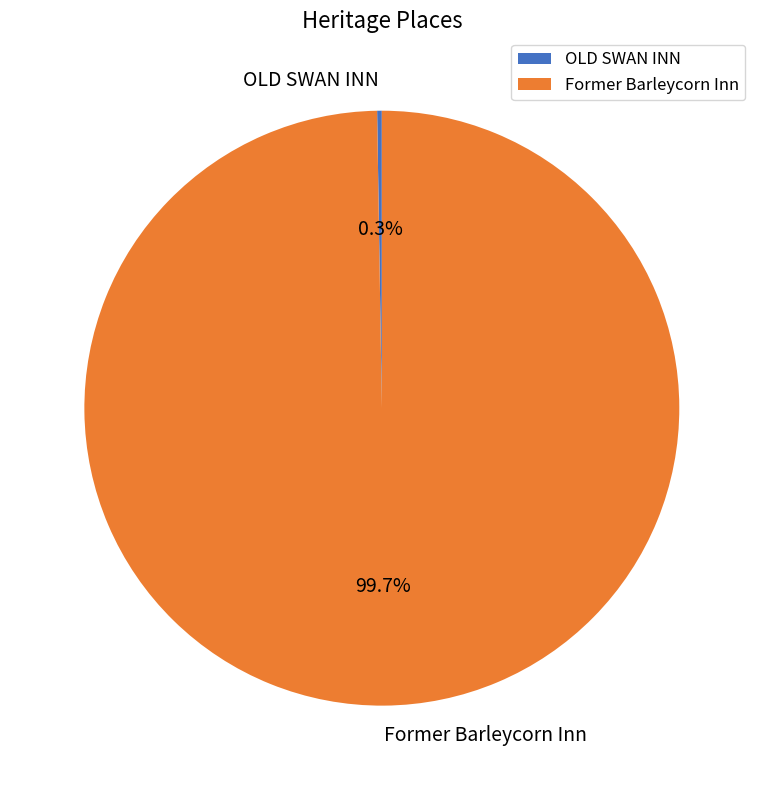

Which slice is the largest?

Former Barleycorn Inn